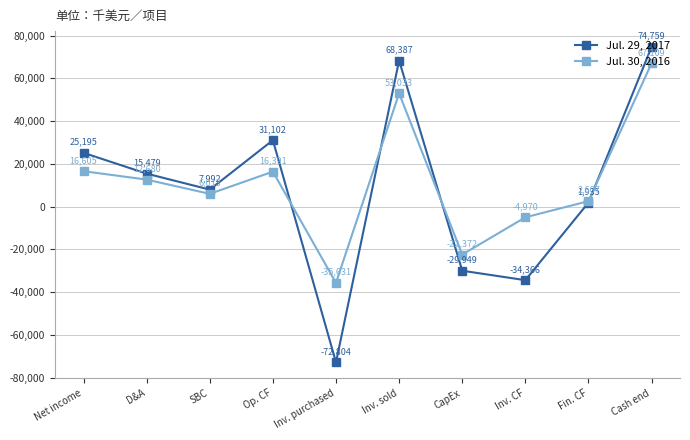

Reading left to right, transcribe all the data shown in this chart.

Jul. 29, 2017: 25195	15479	7992	31102	-72804	68387	-29949	-34366	1935	74759
Jul. 30, 2016: 16605	12680	6013	16391	-35631	53033	-22372	-4970	2607	67109